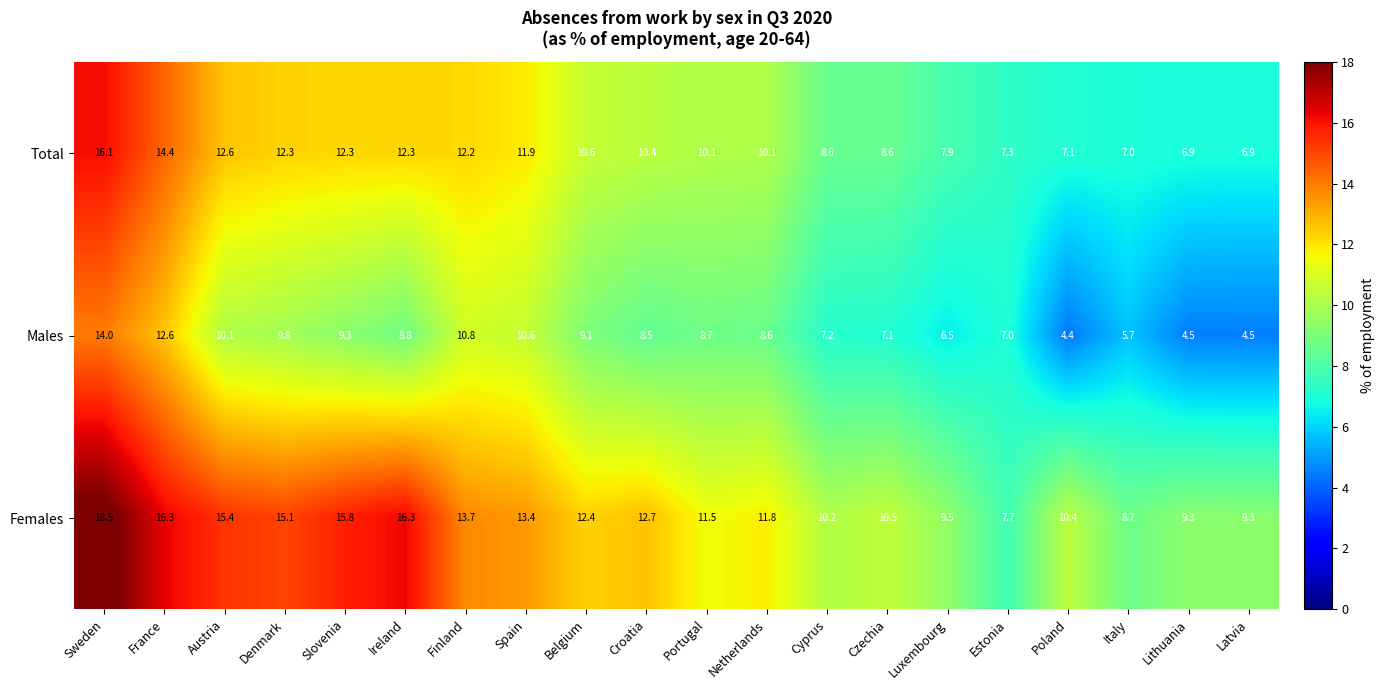

Rank the series by their average value, from highest to lowest.

Females, Total, Males